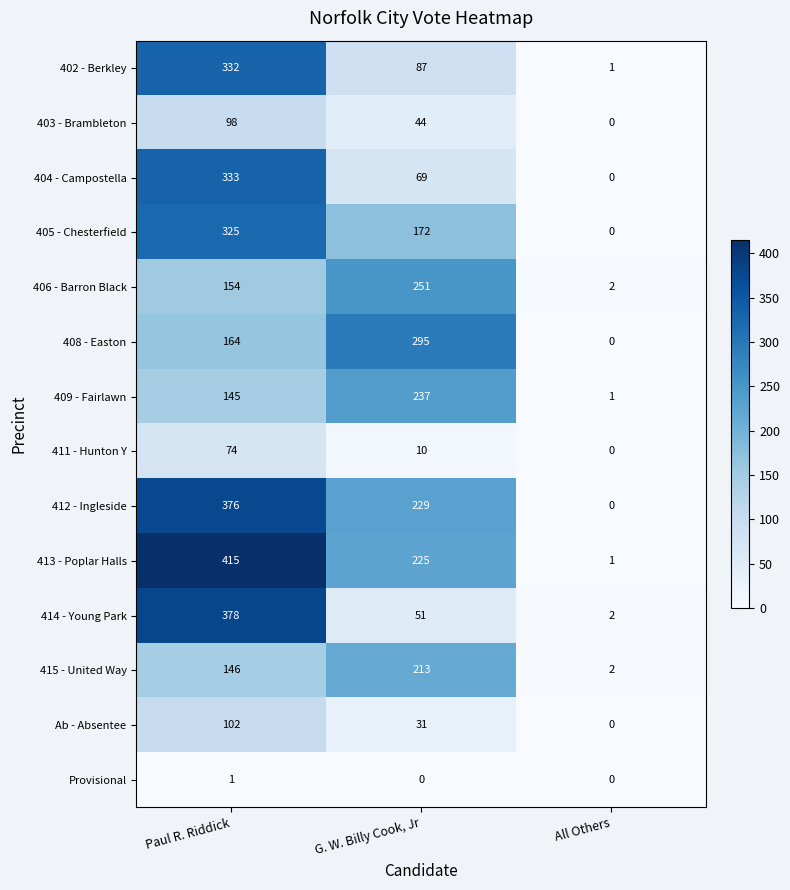

Which series has the largest total across all categories?

413 - Poplar Halls